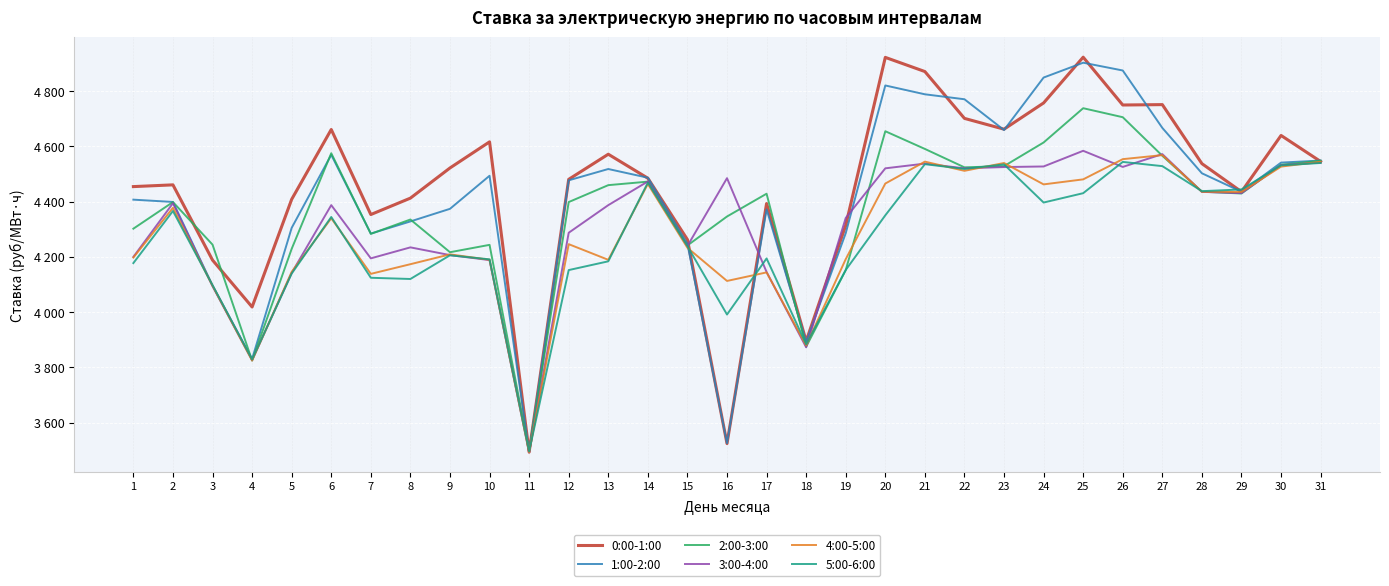

After their last crossing, which series has the higher values: 4:00-5:00 or 5:00-6:00?

4:00-5:00